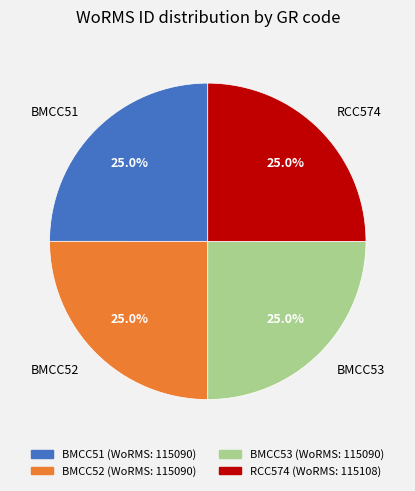

Is there any slice that represents more than half of the pie?

No